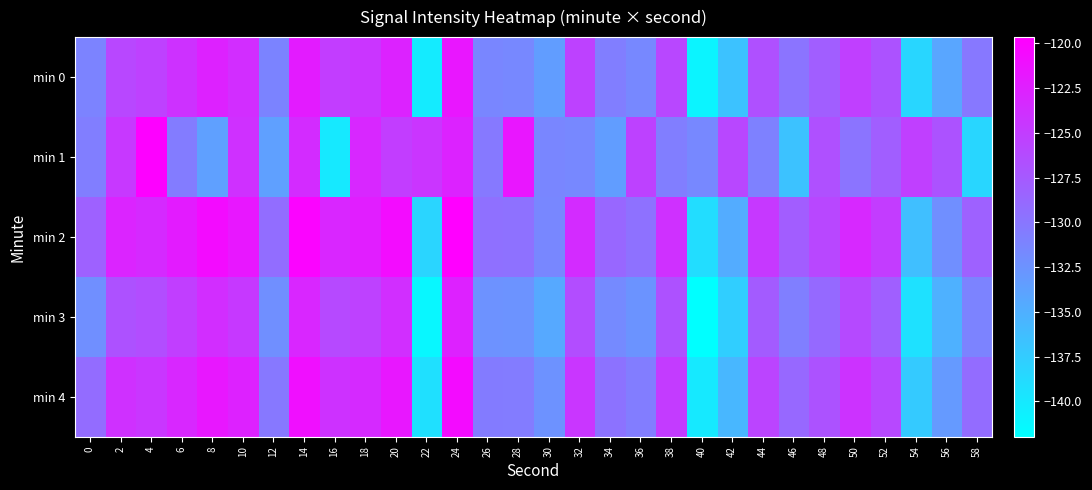

At 20, list the series in order from largest to smallest.

min 2, min 4, min 0, min 3, min 1